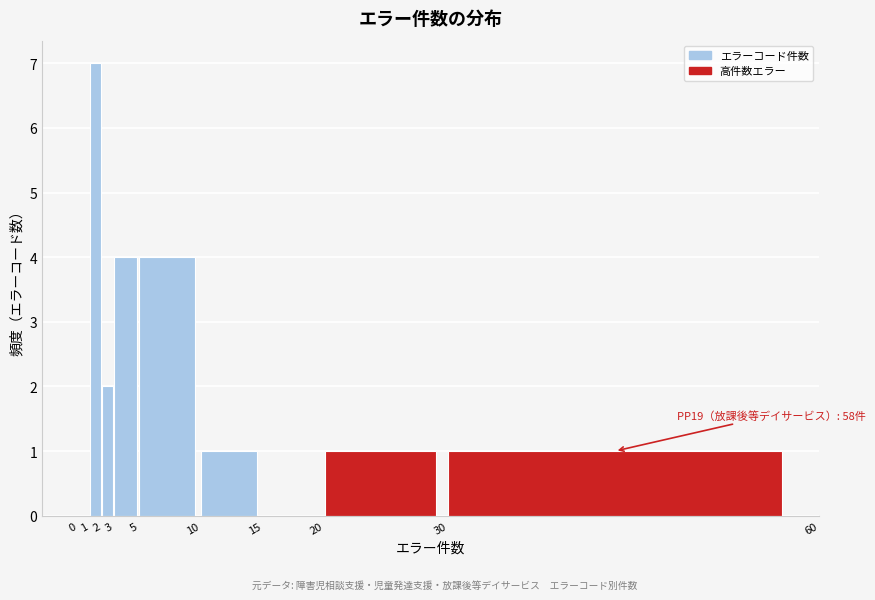

Which range on the x-axis has the tallest bar?

1 to 2